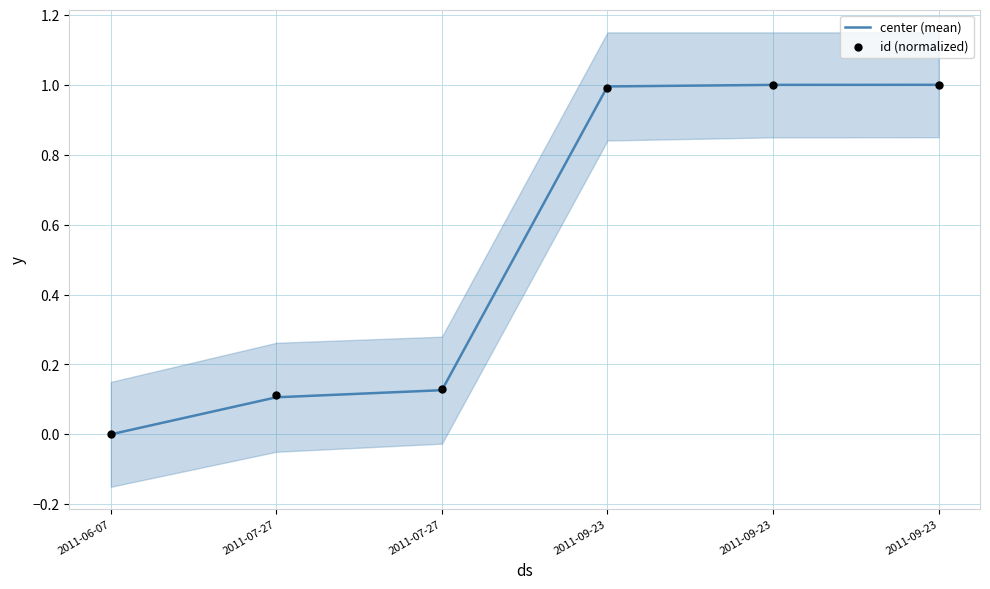

At which category is the sum across all series the highest?

2011-09-23